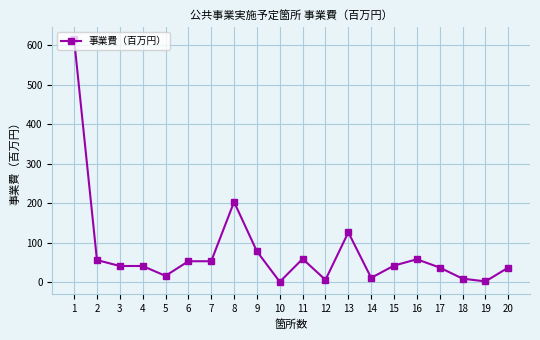

Approximately how many times larger is the value at 15 compared to 11?

0.7